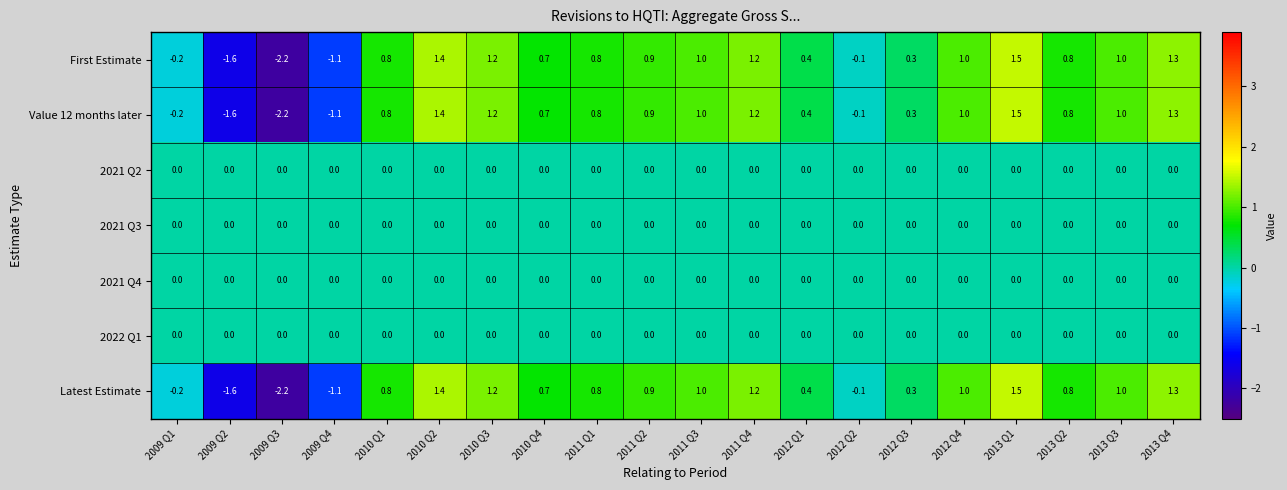

At which category is the sum across all series the highest?

2013 Q1